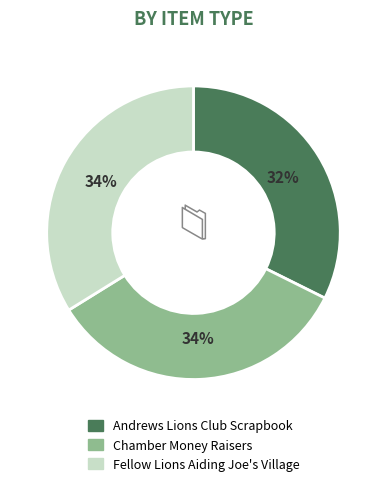

What is the smallest slice in the pie chart?

Andrews Lions Club Scrapbook